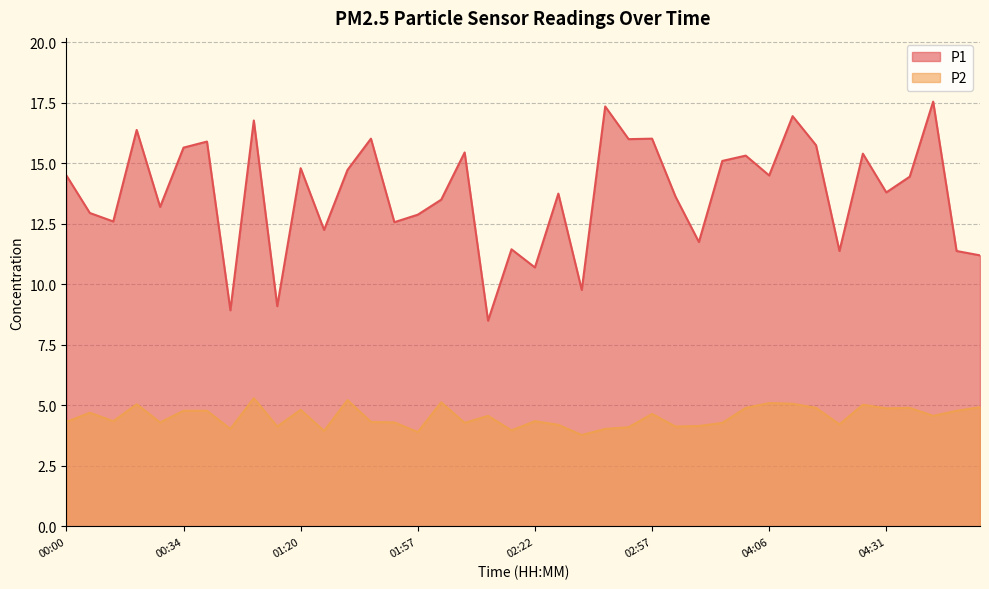

What is the difference between the P1 values at 04:24 and 00:15?

2.8